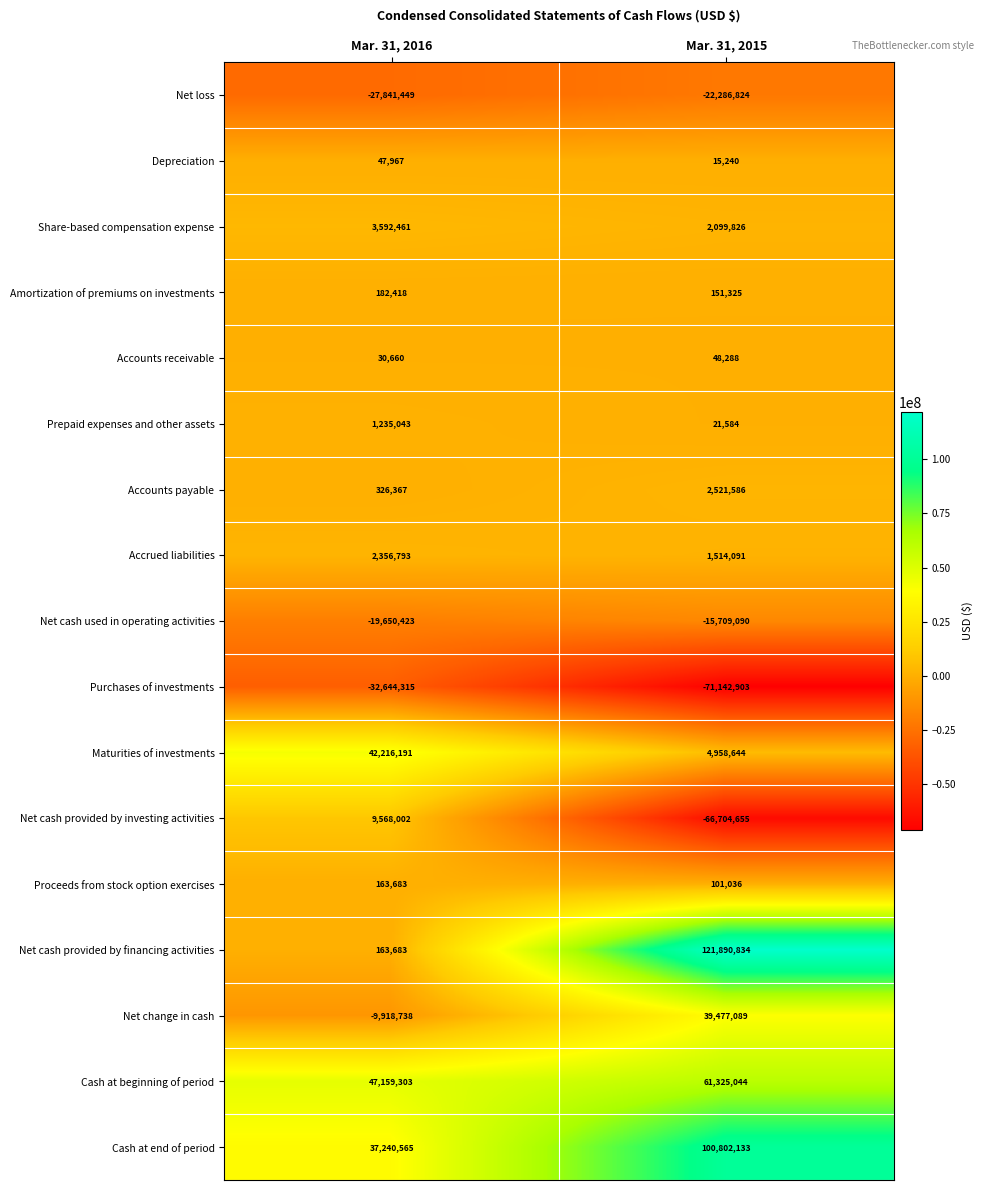

How many values in the Net cash used in operating activities series are below -15709090?

1